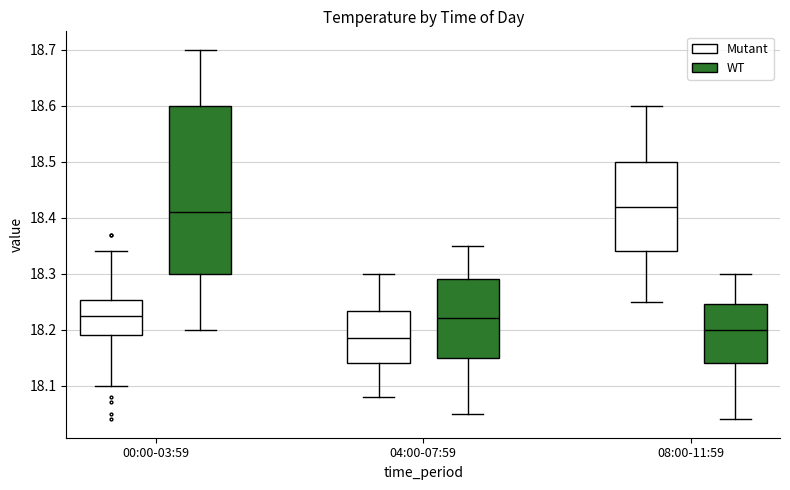

Reading left to right, read every box against the y-axis: the position of its median line, the range the box covers, and the ends of its whiskers. The values are not printed on the chart, so give them approximately, as read against the axis.

00:00-03:59 (Mutant): median 18.23, box 18.19 to 18.25, whiskers 18.10 to 18.34
00:00-03:59 (WT): median 18.41, box 18.30 to 18.60, whiskers 18.20 to 18.70
04:00-07:59 (Mutant): median 18.19, box 18.14 to 18.23, whiskers 18.08 to 18.30
04:00-07:59 (WT): median 18.22, box 18.15 to 18.29, whiskers 18.05 to 18.35
08:00-11:59 (Mutant): median 18.42, box 18.34 to 18.50, whiskers 18.25 to 18.60
08:00-11:59 (WT): median 18.20, box 18.14 to 18.25, whiskers 18.04 to 18.30